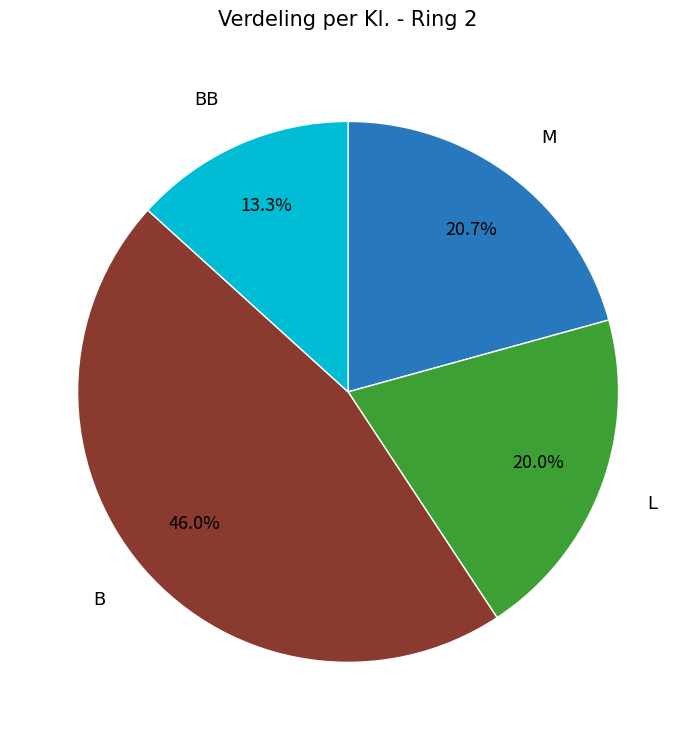

Does any single category account for the majority?

No